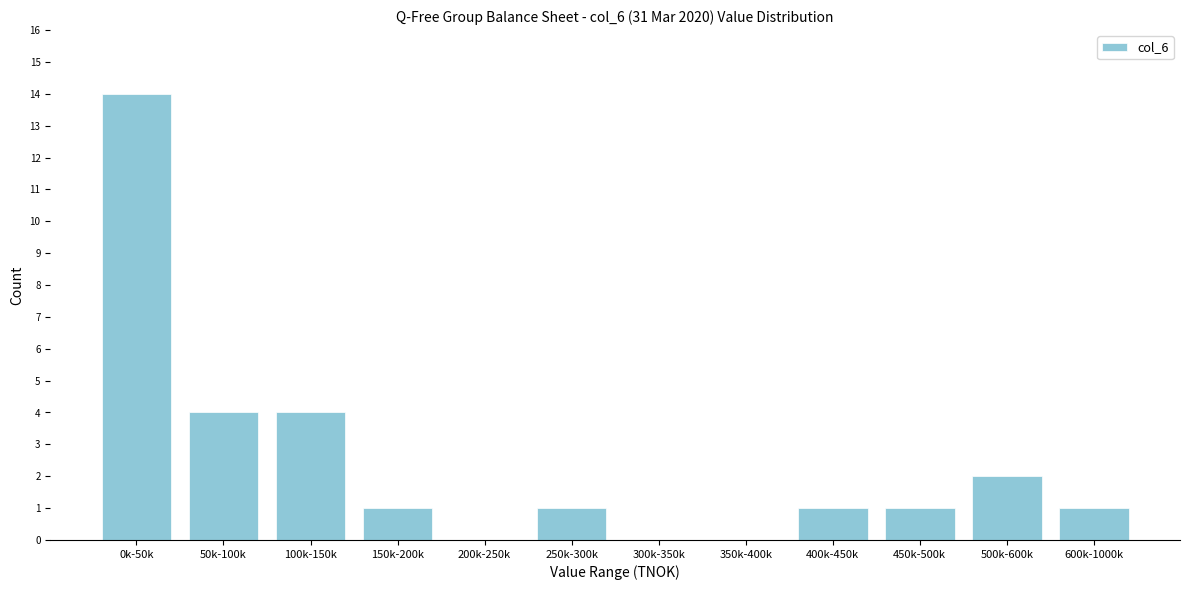

Reading left to right, transcribe all the data shown in this chart.

0k-50k=14	50k-100k=4	100k-150k=4	150k-200k=1	200k-250k=0	250k-300k=1	300k-350k=0	350k-400k=0	400k-450k=1	450k-500k=1	500k-600k=2	600k-1000k=1